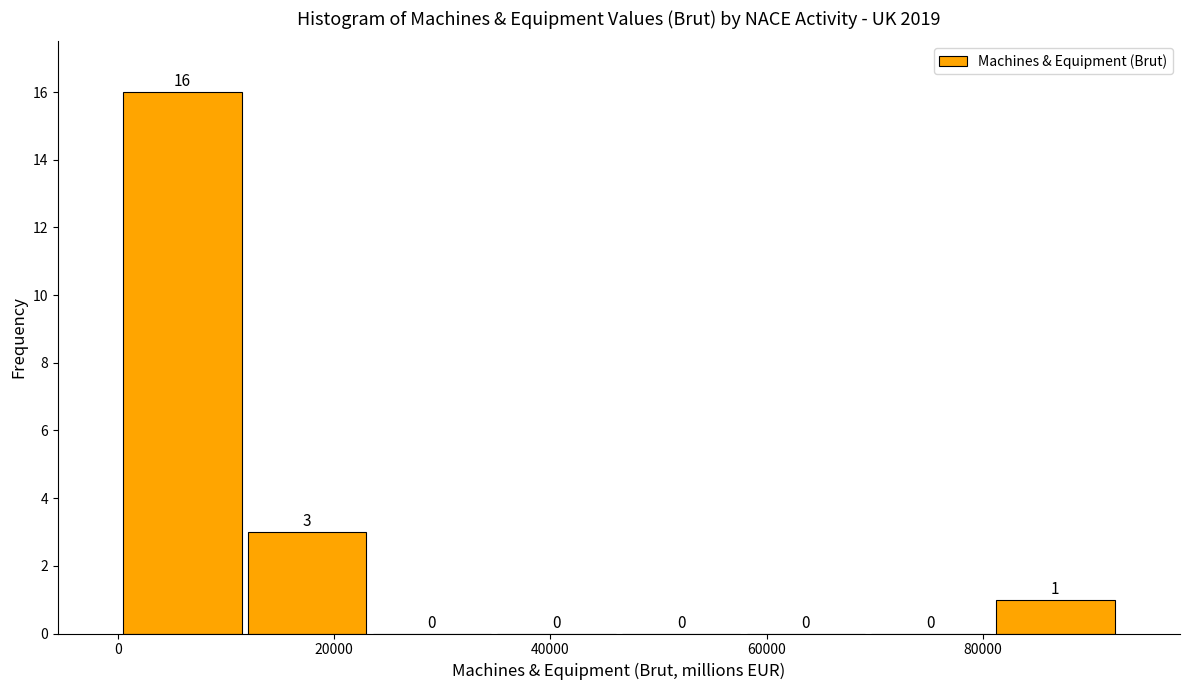

Over which range of the x-axis is the bar tallest?

0 to 12000